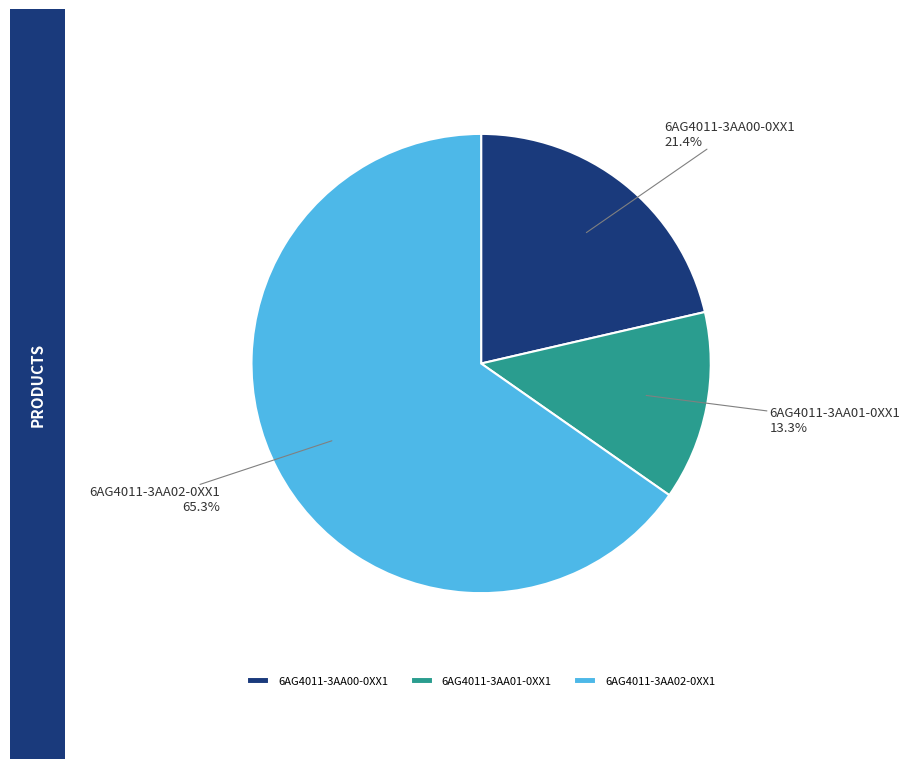

Between 6AG4011-3AA00-0XX1 and 6AG4011-3AA01-0XX1, which is larger?

6AG4011-3AA00-0XX1